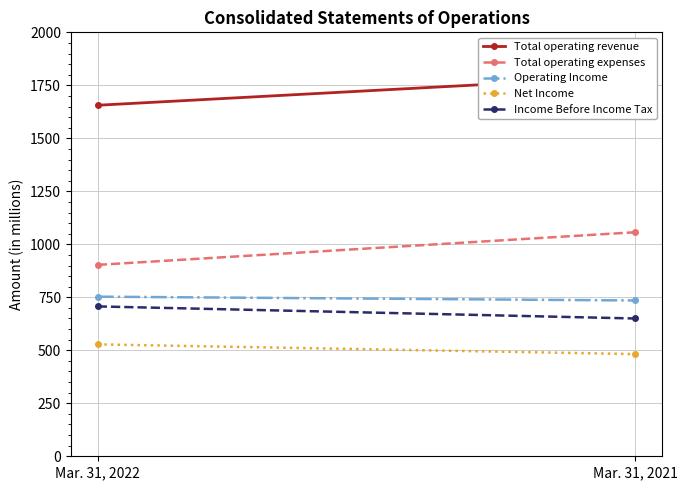

List the labels in order of Operating Income value, smallest first.

Mar. 31, 2021, Mar. 31, 2022